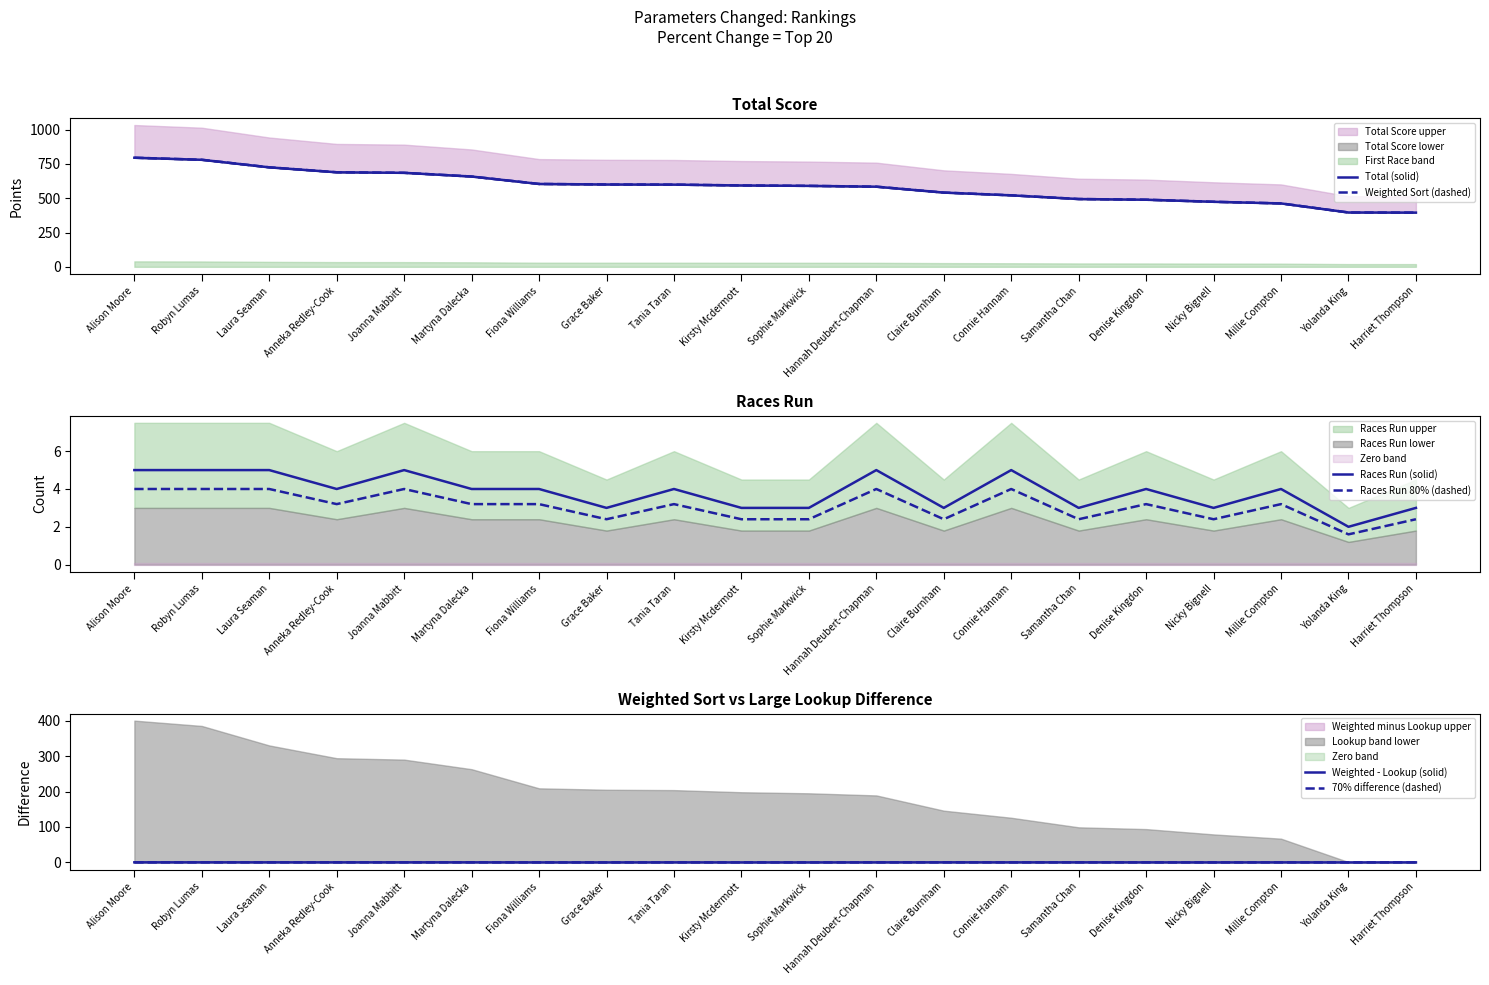

Where does the Races Run (solid) series first go above 4?

Alison Moore